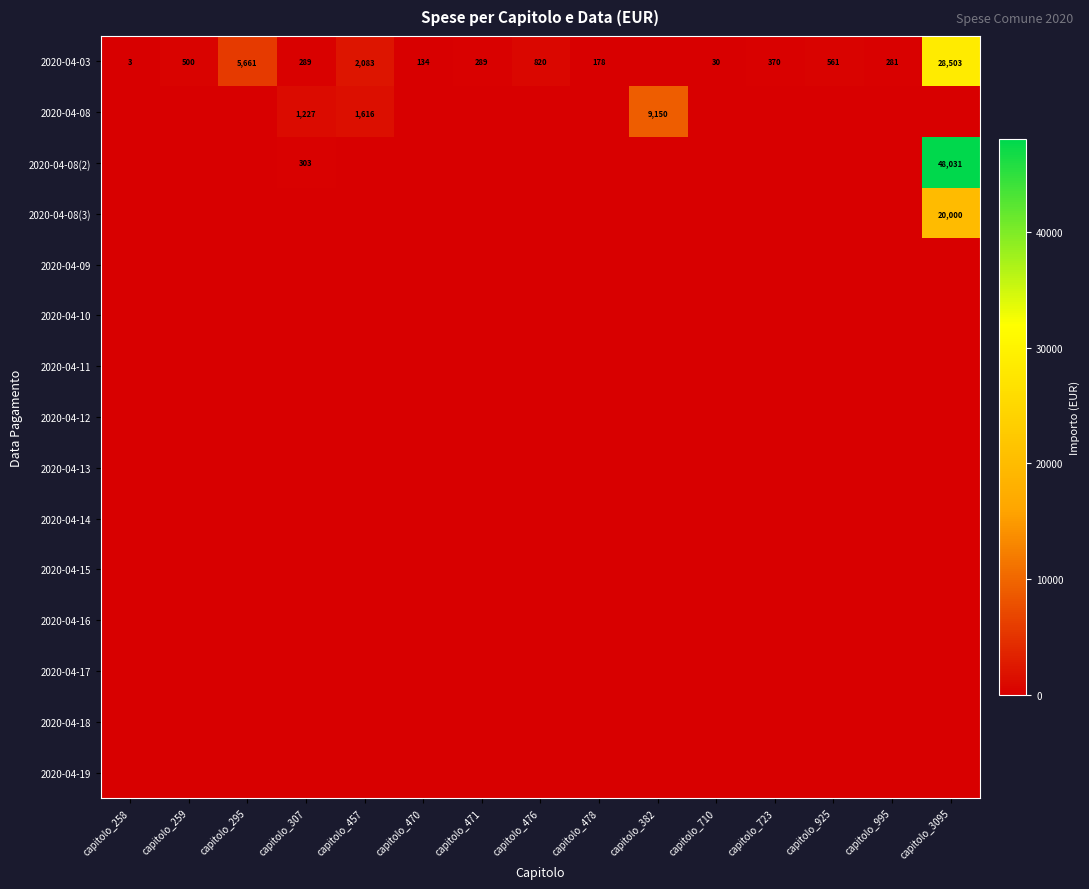

The value of 2020-04-08 at capitolo_295 is 3642.4. True or false?

False